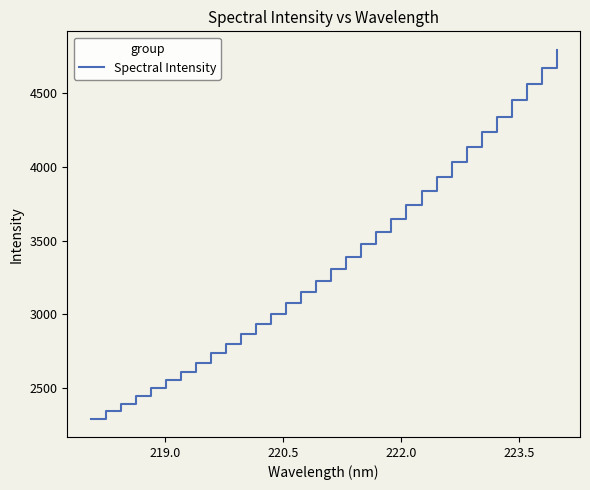

What is the difference between the maximum and minimum values?

2497.5